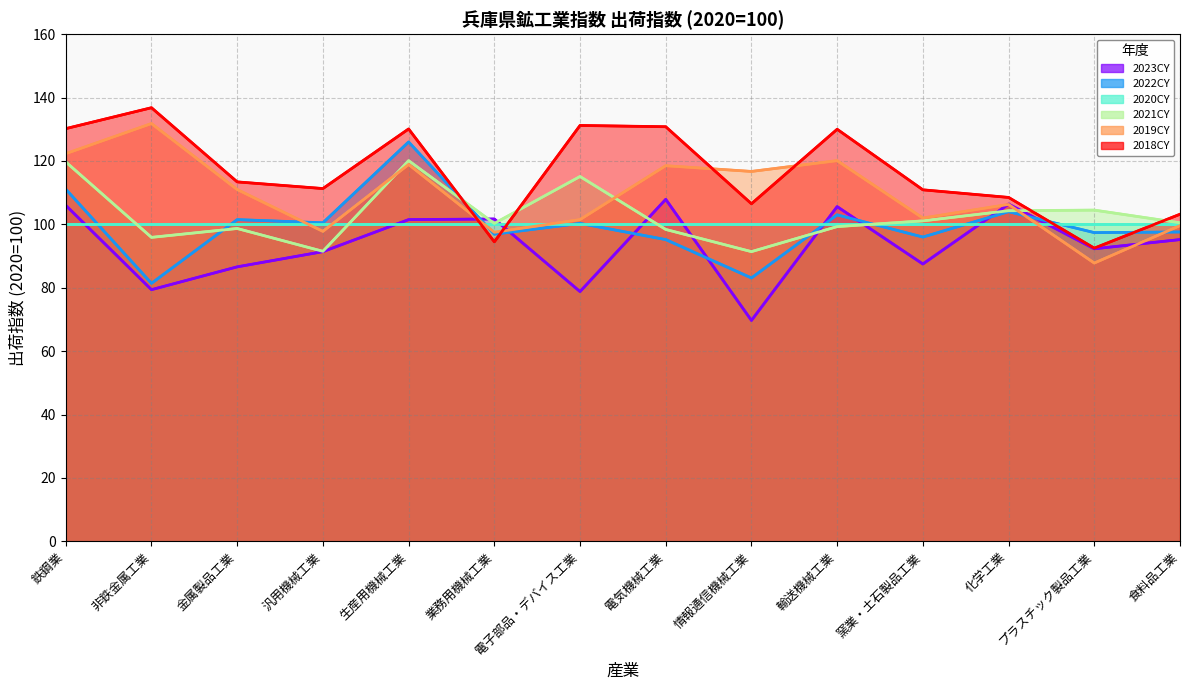

Which series has the largest total across all categories?

2018CY